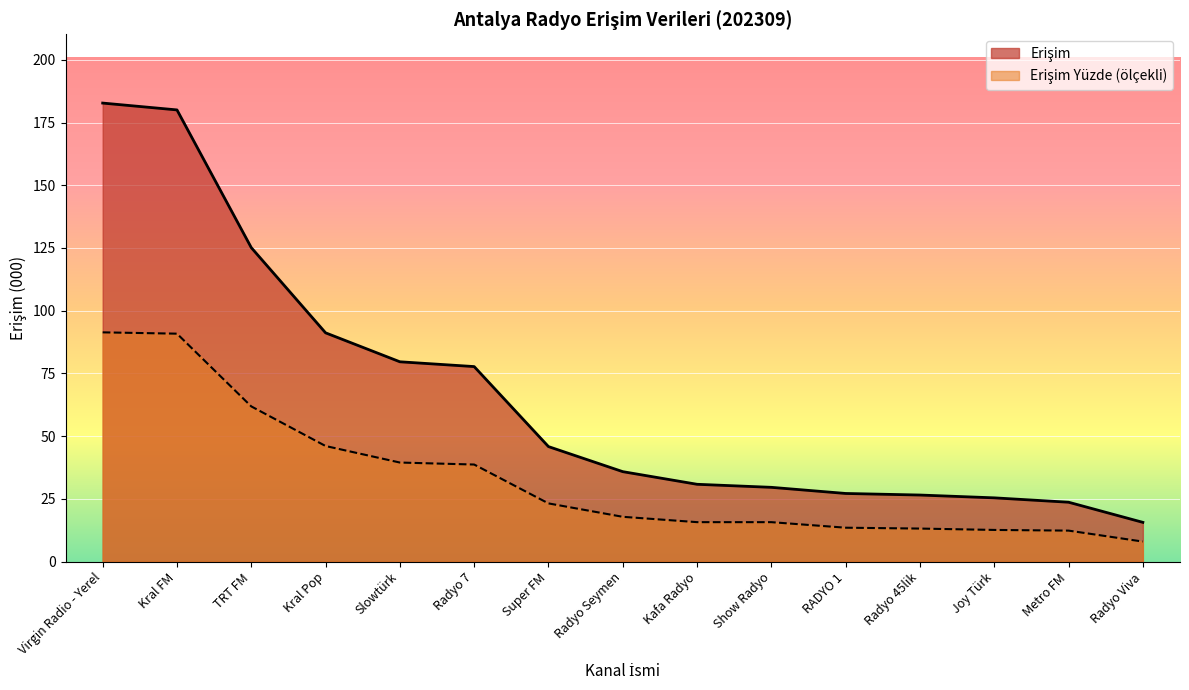

Rank the series by their maximum value, from highest to lowest.

Erişim, Erişim Yüzde